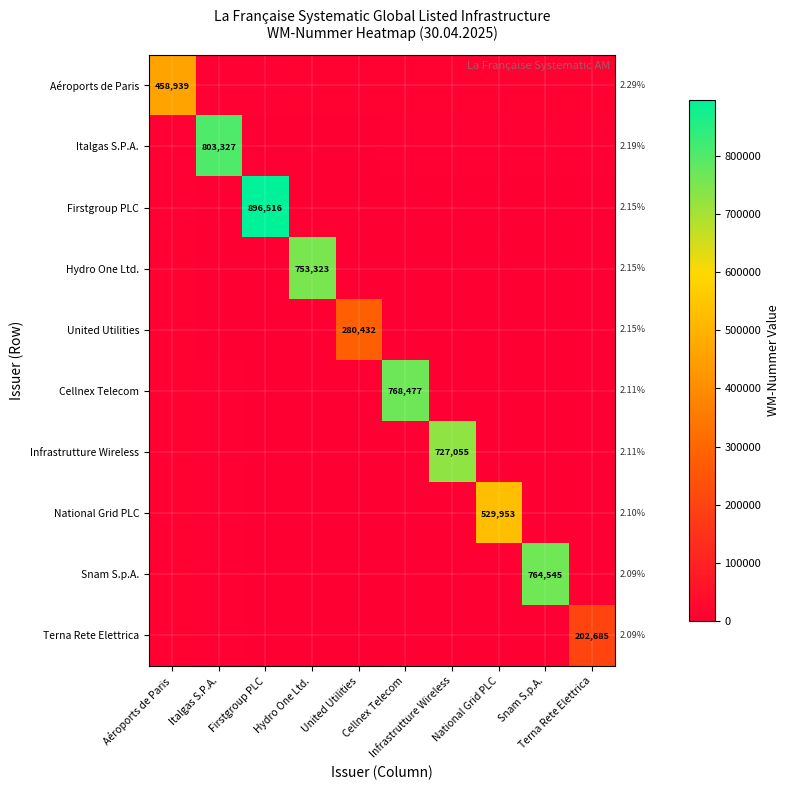

True or false: Snam S.p.A. has a value of 10225.1 at Aéroports de Paris.

True